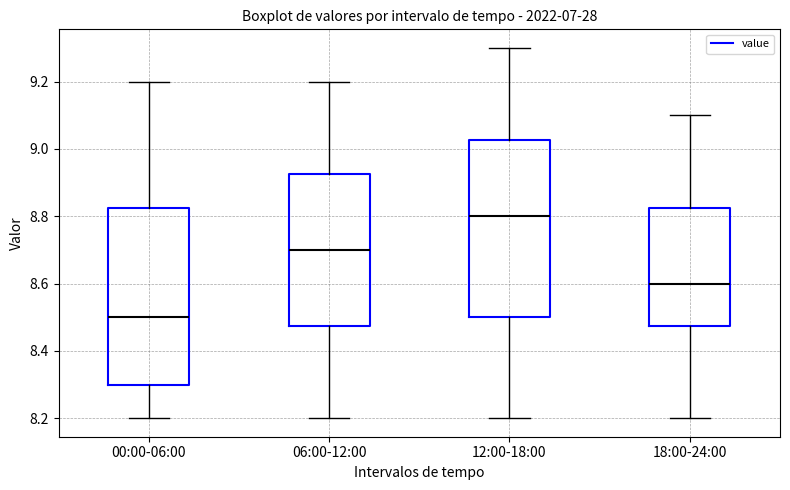

Reading left to right, transcribe this box plot: for each box, give where its median line is, the range the box spans, and where its two whiskers end, as read against the y-axis. The values are not printed on the chart, so give them approximately, as read against the axis.

00:00-06:00: median 8.50, box 8.30 to 8.82, whiskers 8.20 to 9.20
06:00-12:00: median 8.70, box 8.48 to 8.92, whiskers 8.20 to 9.20
12:00-18:00: median 8.80, box 8.50 to 9.02, whiskers 8.20 to 9.30
18:00-24:00: median 8.60, box 8.48 to 8.82, whiskers 8.20 to 9.10